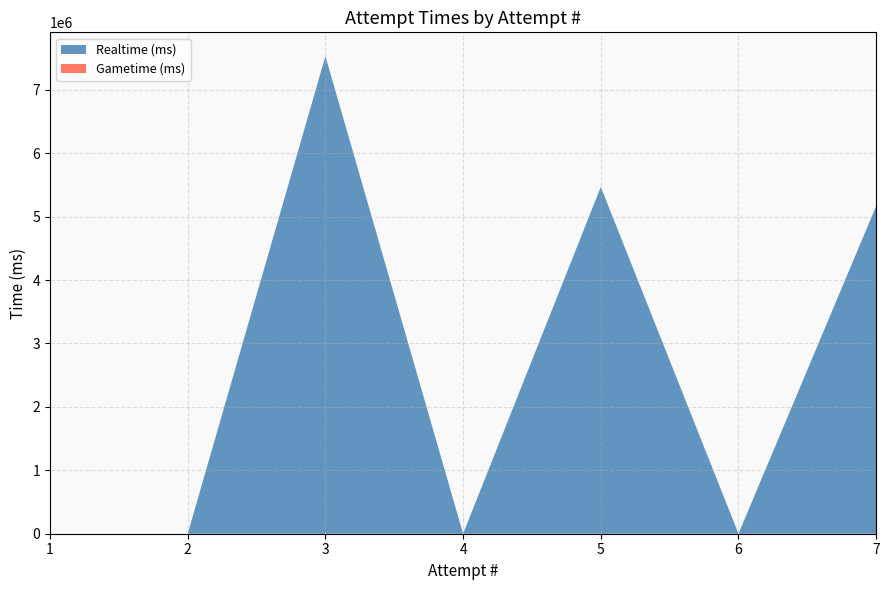

Reading left to right, list all the values displayed in this chart.

Realtime (ms): 0	0	7529080	0	5467824	0	5166510
Gametime (ms): 0	0	0	0	0	0	0